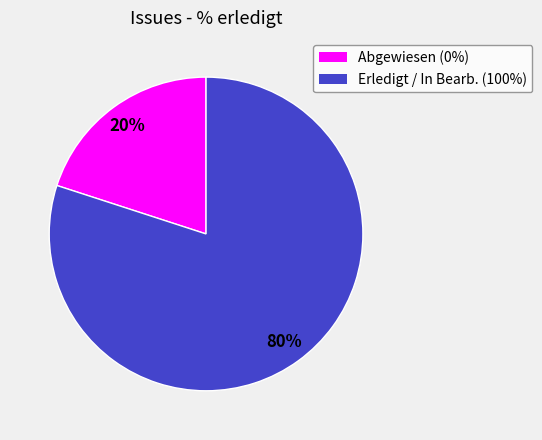

To the nearest percent, what is the difference between the largest and smallest slice percentages?

60%